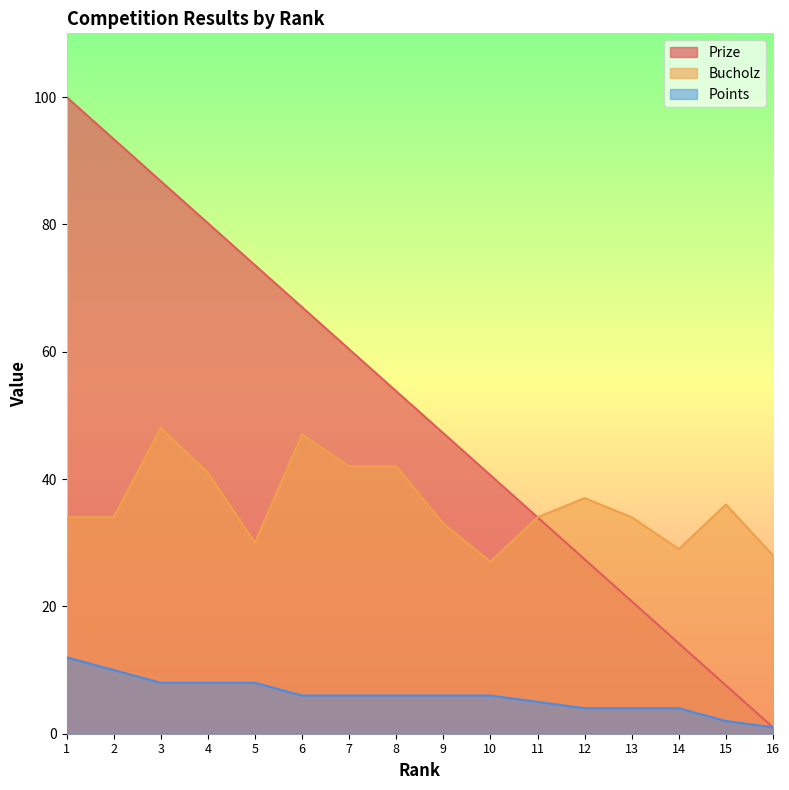

What is the sum of the Bucholz values at 12 and 3?

85.0